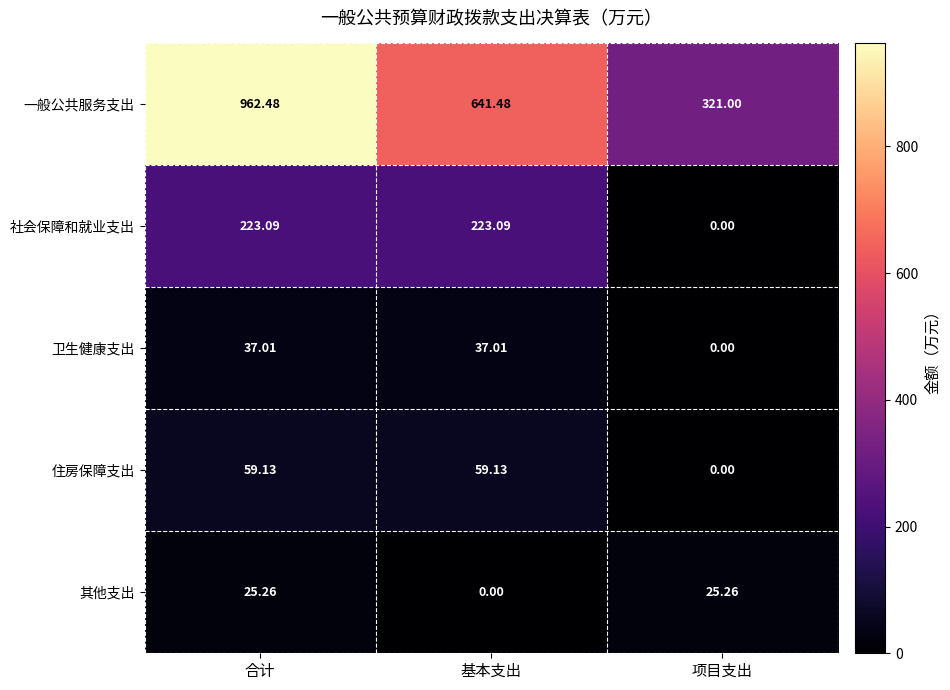

Which label corresponds to the largest value in the chart?

合计